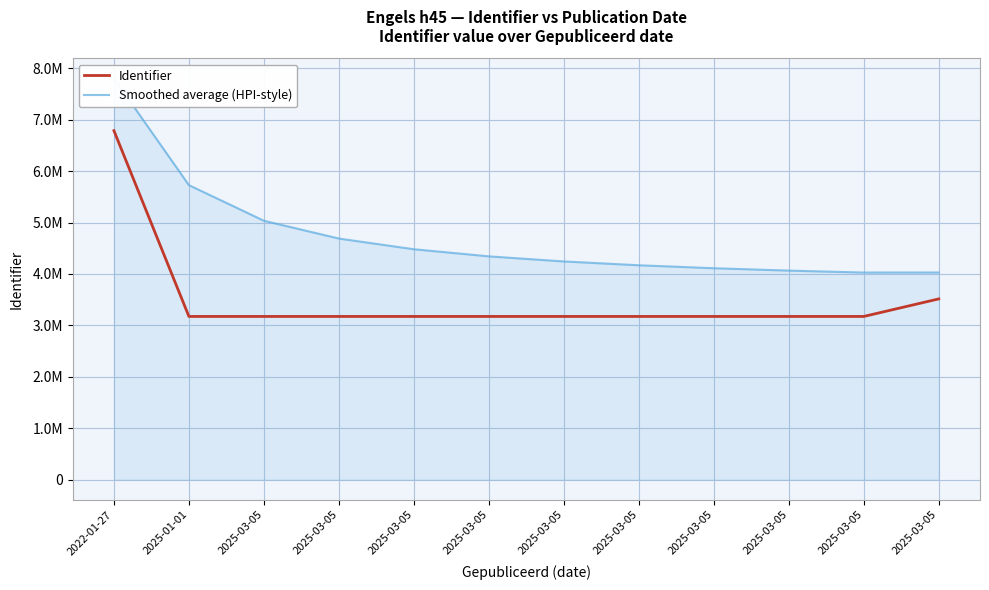

True or false: Smoothed average (HPI-style) and Identifier intersect in this chart.

False